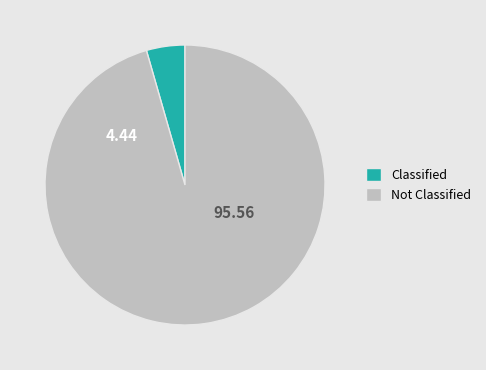

What is the ratio of the value at Not Classified to the value at Classified?

21.5